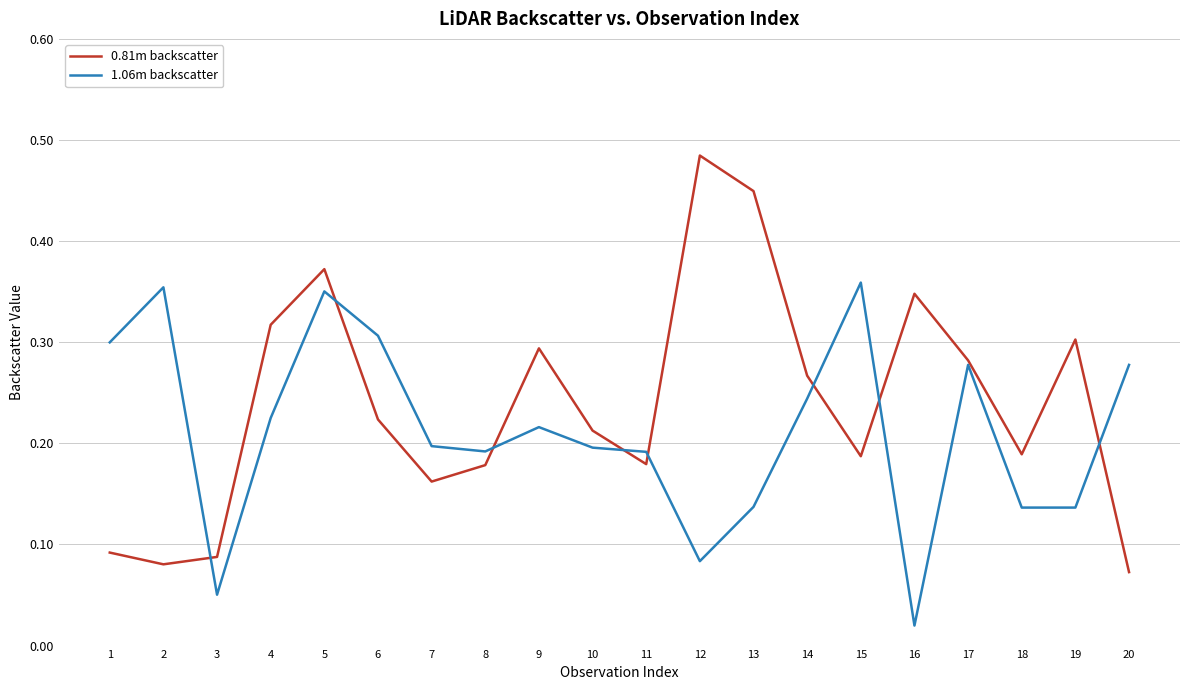

Is it true that 0.81m backscatter equals 0.6 at 16?

False